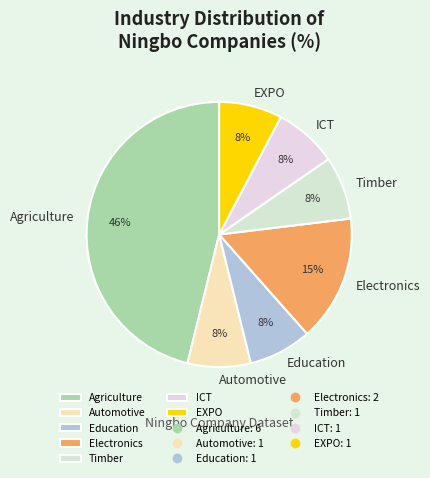

How many slices are in this pie chart?

7